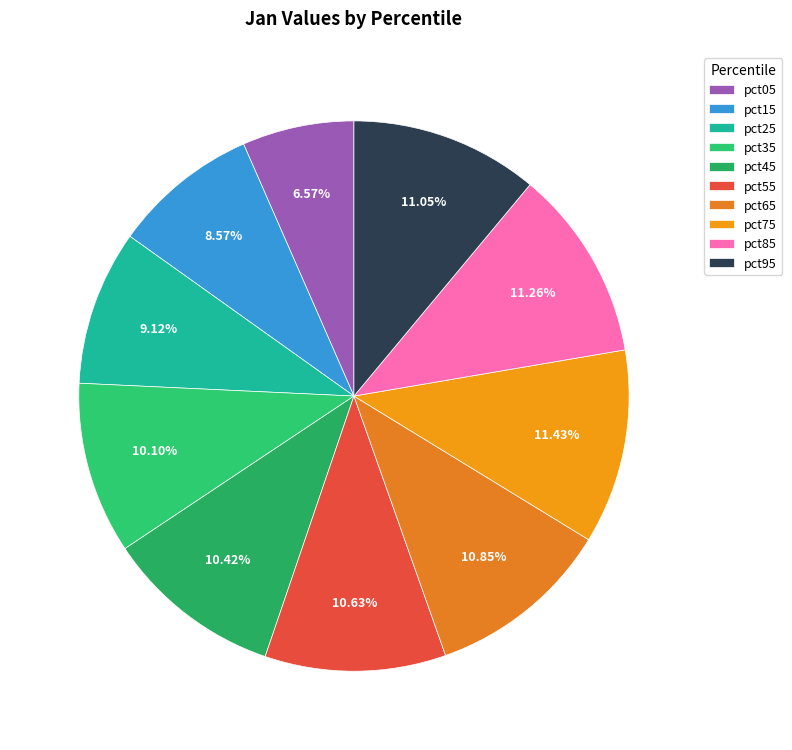

To the nearest percent, what percentage of the pie is pct05?

7%